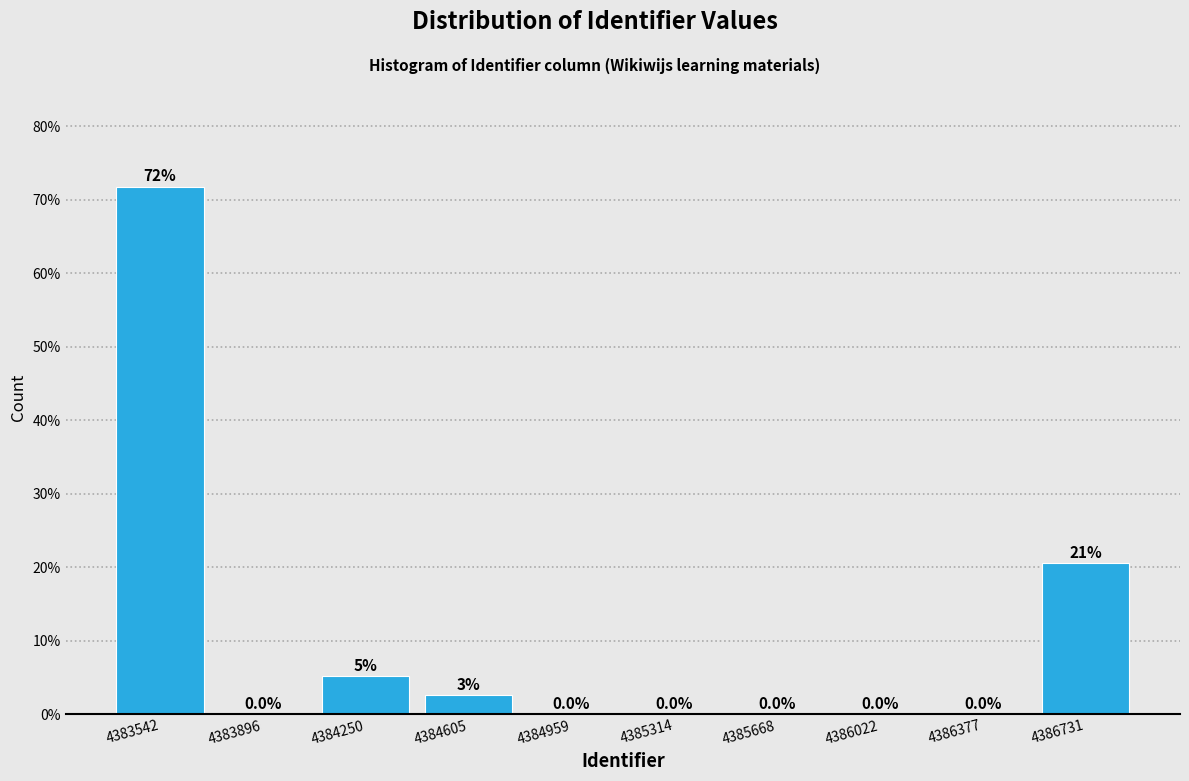

At which label is the value closest to 35?

4386731